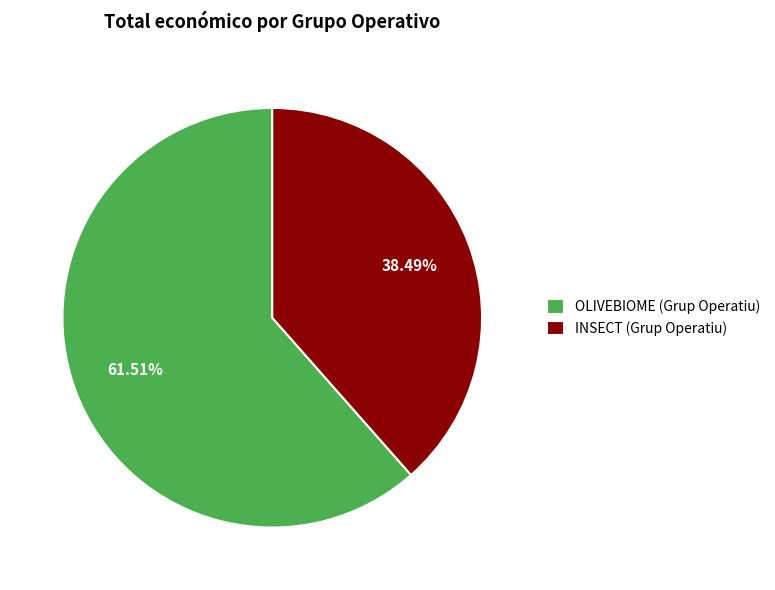

Rank the categories by value from highest to lowest.

OLIVEBIOME (Grup Operatiu), INSECT (Grup Operatiu)